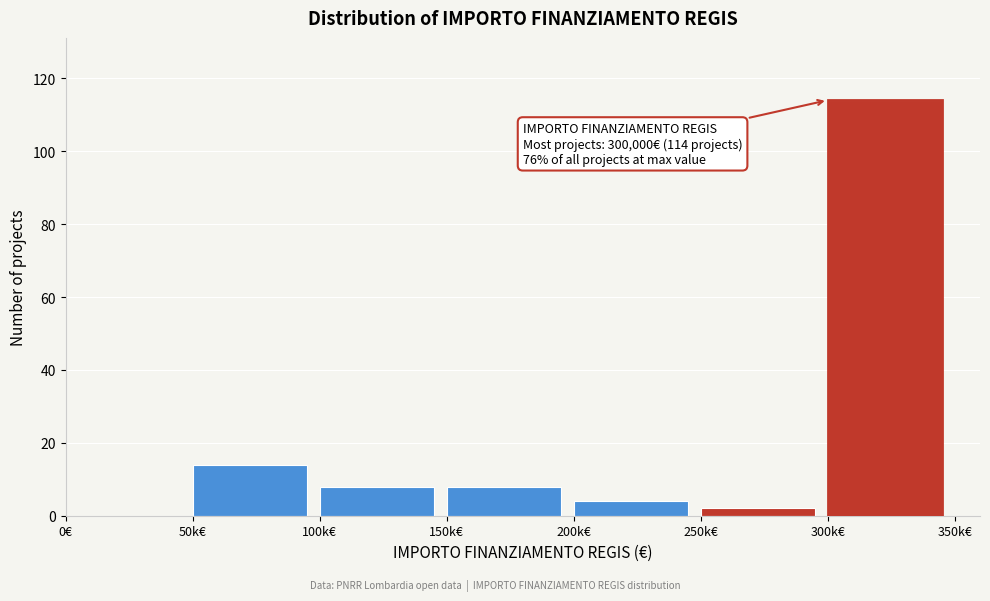

Reading left to right, what are all the values shown in this chart?

0€=0	50k€=14	100k€=8	150k€=8	200k€=4	250k€=2	300k€=114